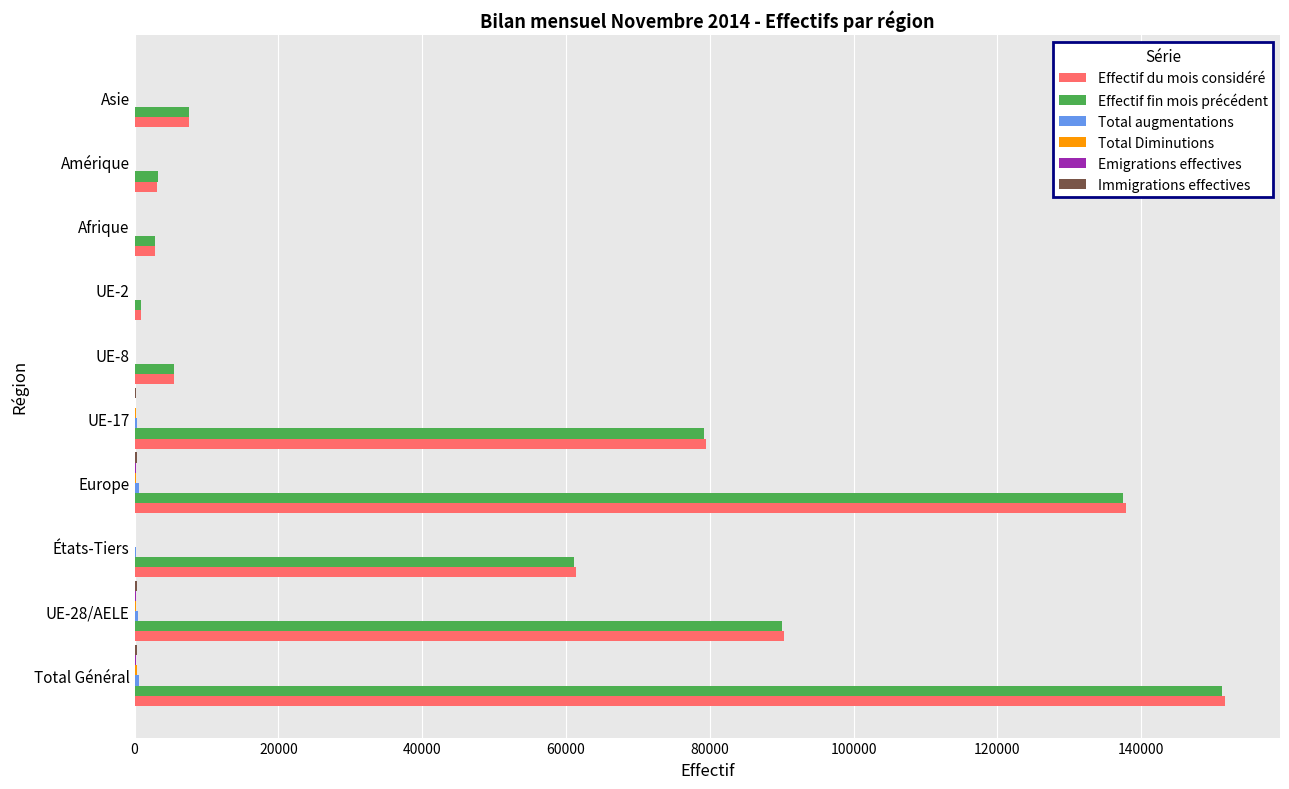

At which category is the sum across all series the highest?

Total Général